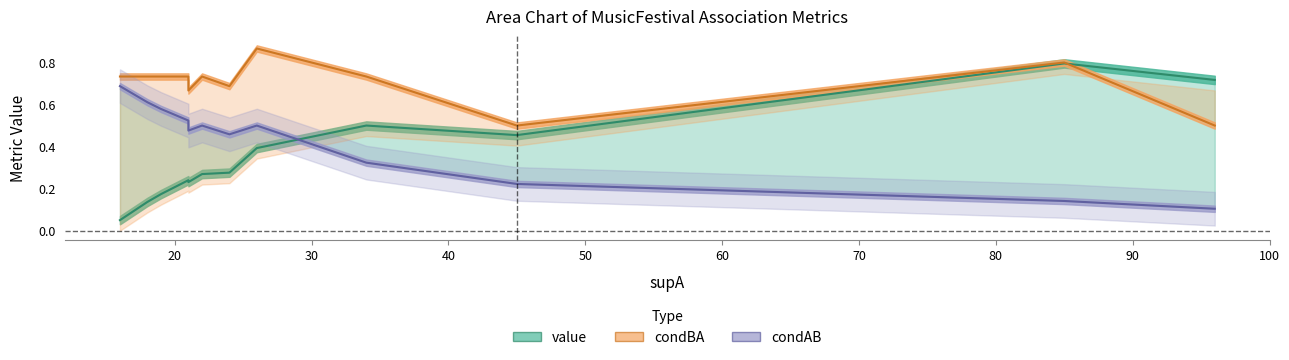

The condAB series shows 0.5 at 21. True or false?

True